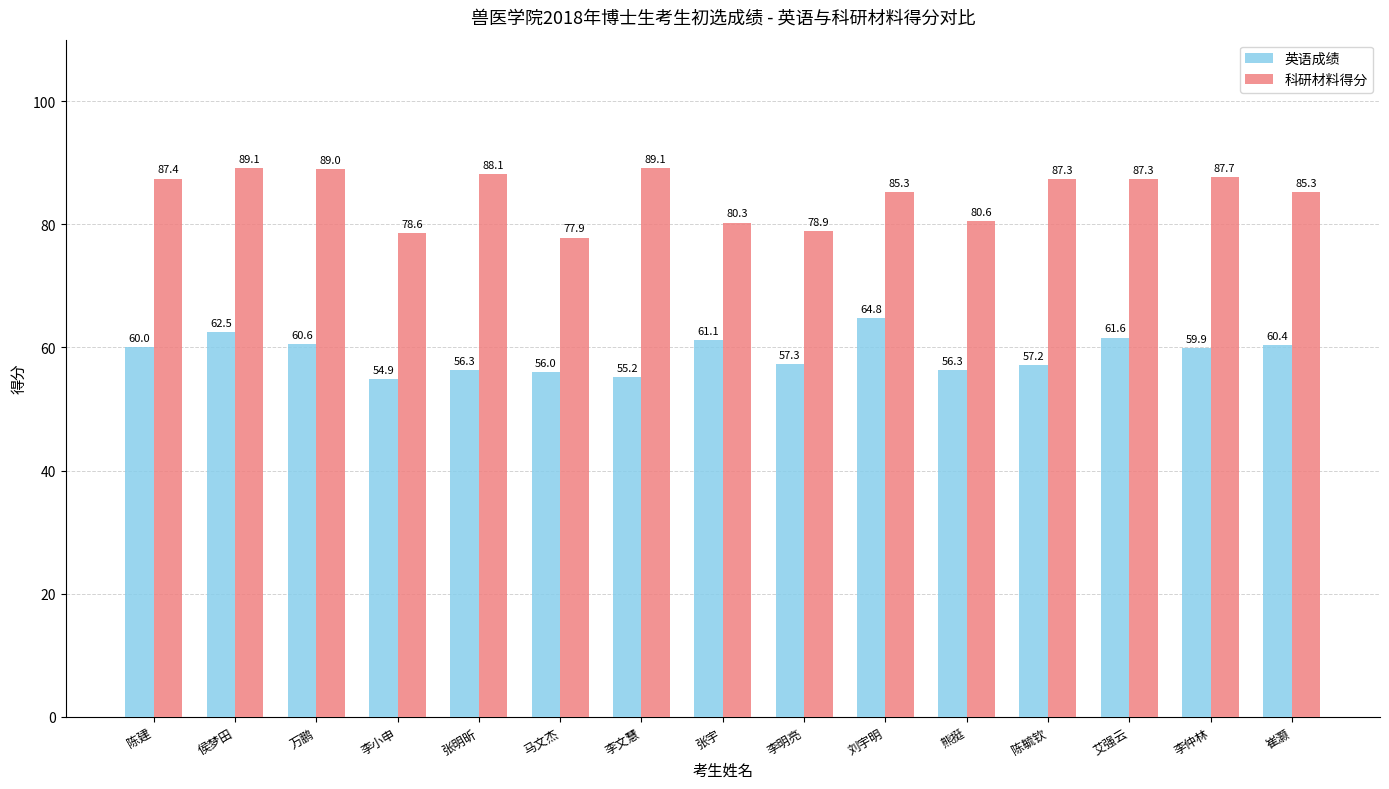

How many bars are there in total?

30